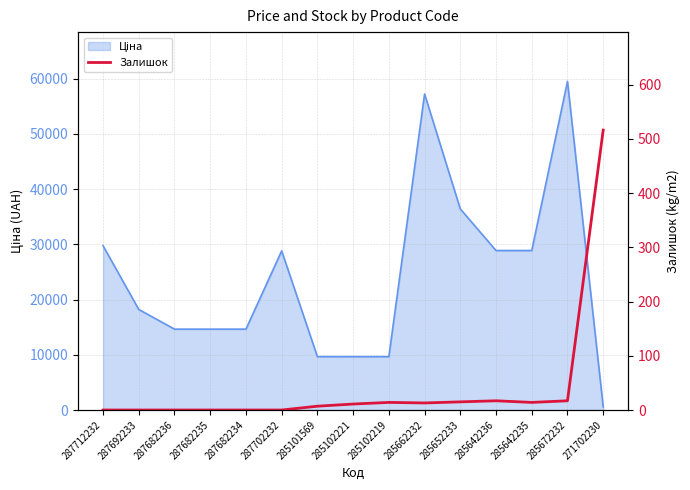

What is the label of the 2nd point from the right?

285672232